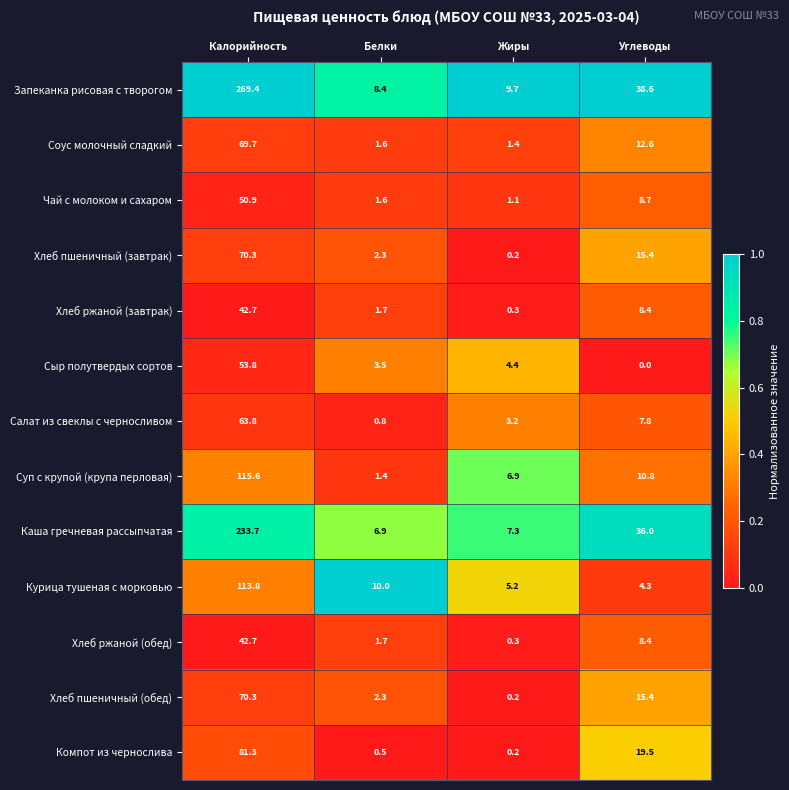

Rank the categories by Хлеб ржаной (завтрак) value from lowest to highest.

Жиры, Белки, Углеводы, Калорийность